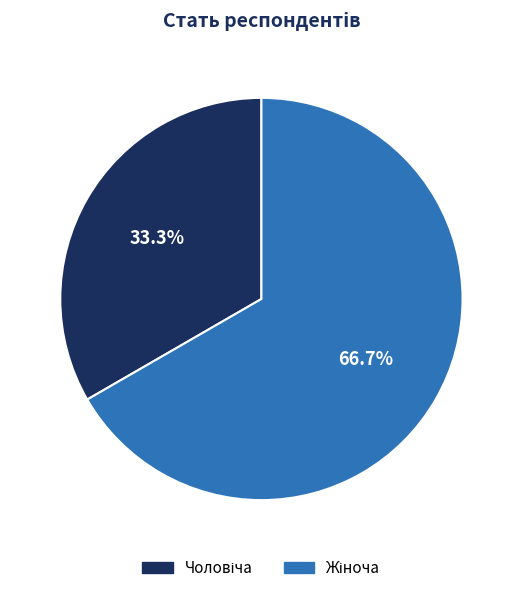

Does any single category account for the majority?

Yes